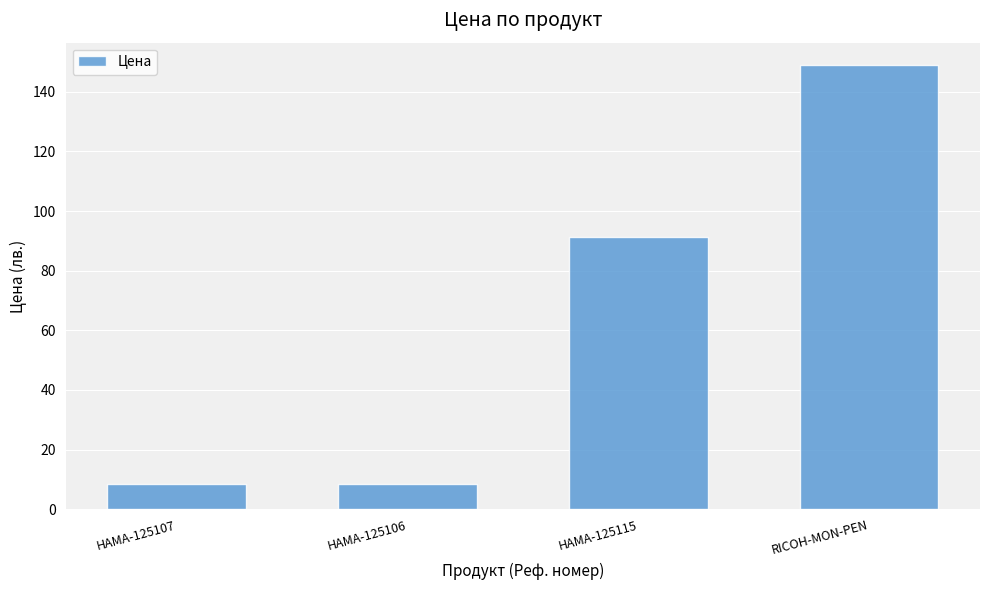

What position from the right is HAMA-125107?

4